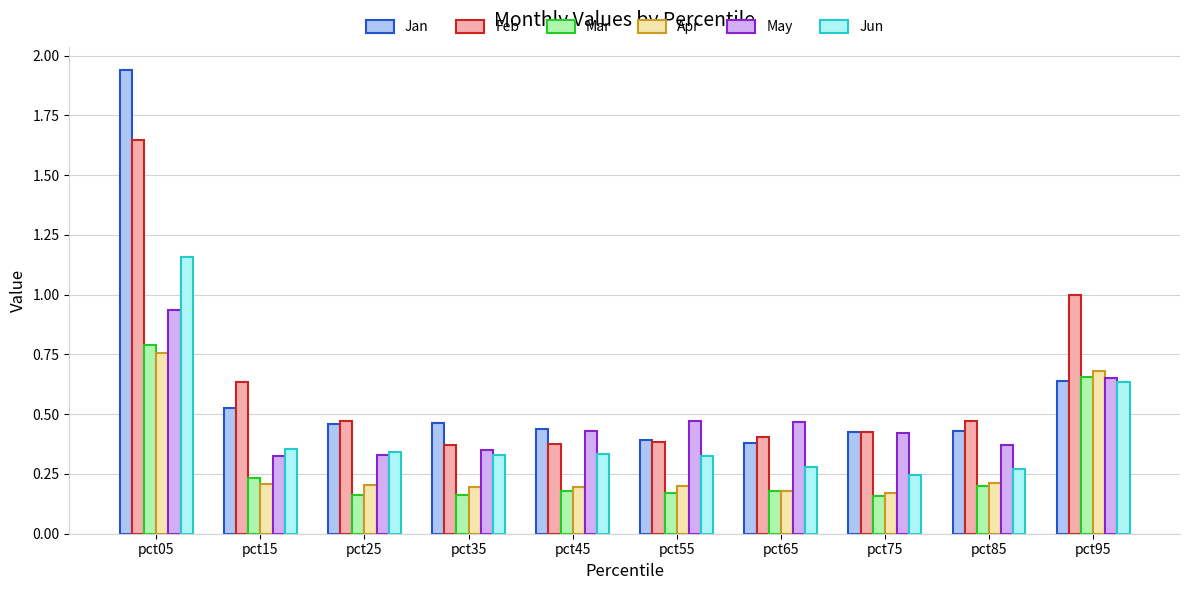

What is the total value across all series at pct15?

2.3